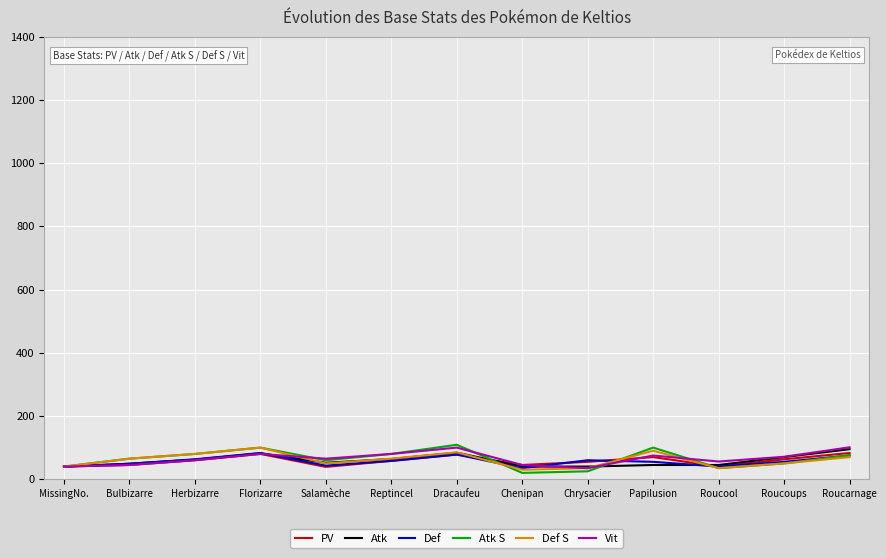

The value of Atk S at Roucarnage is 136. True or false?

False